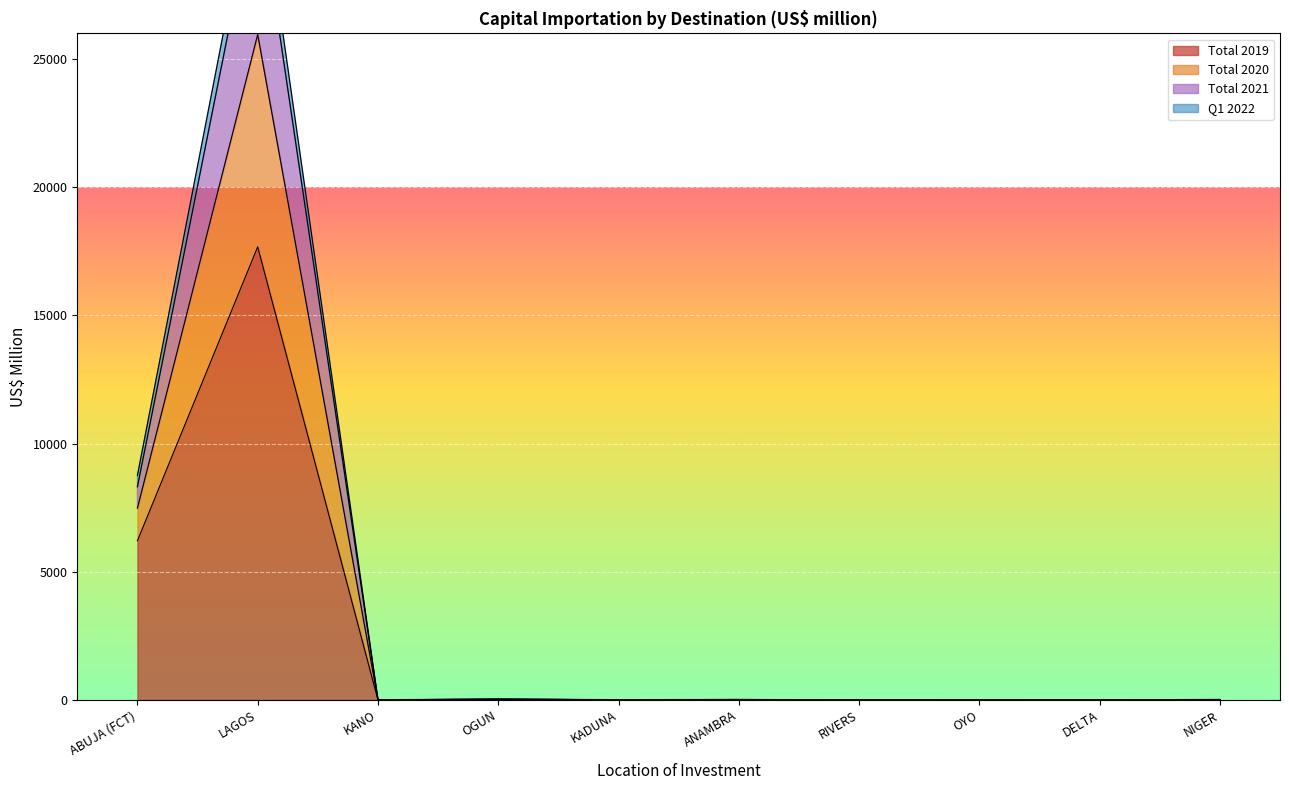

Rank the categories by Q1 2022 value from highest to lowest.

LAGOS, ABUJA (FCT), OGUN, NIGER, ANAMBRA, KADUNA, KANO, OYO, RIVERS, DELTA